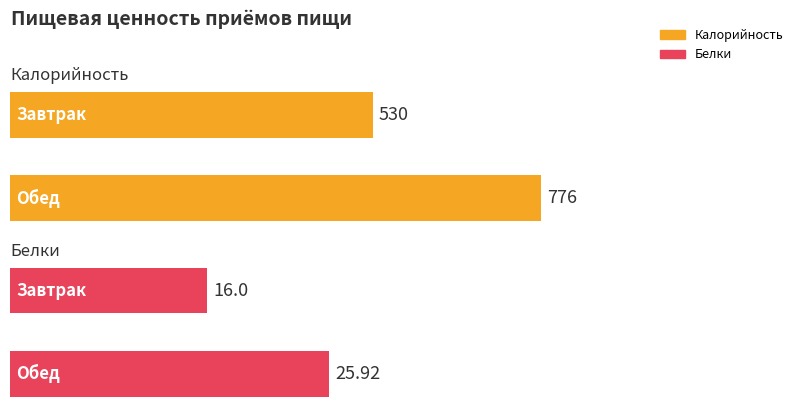

Which series has the largest total across all categories?

Калорийность